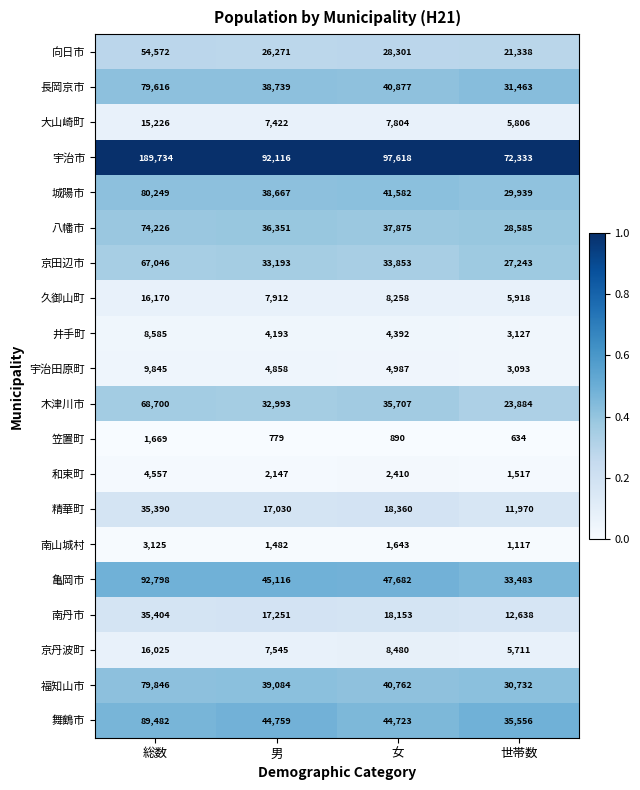

What is the difference between the highest and lowest values at 女?

96728